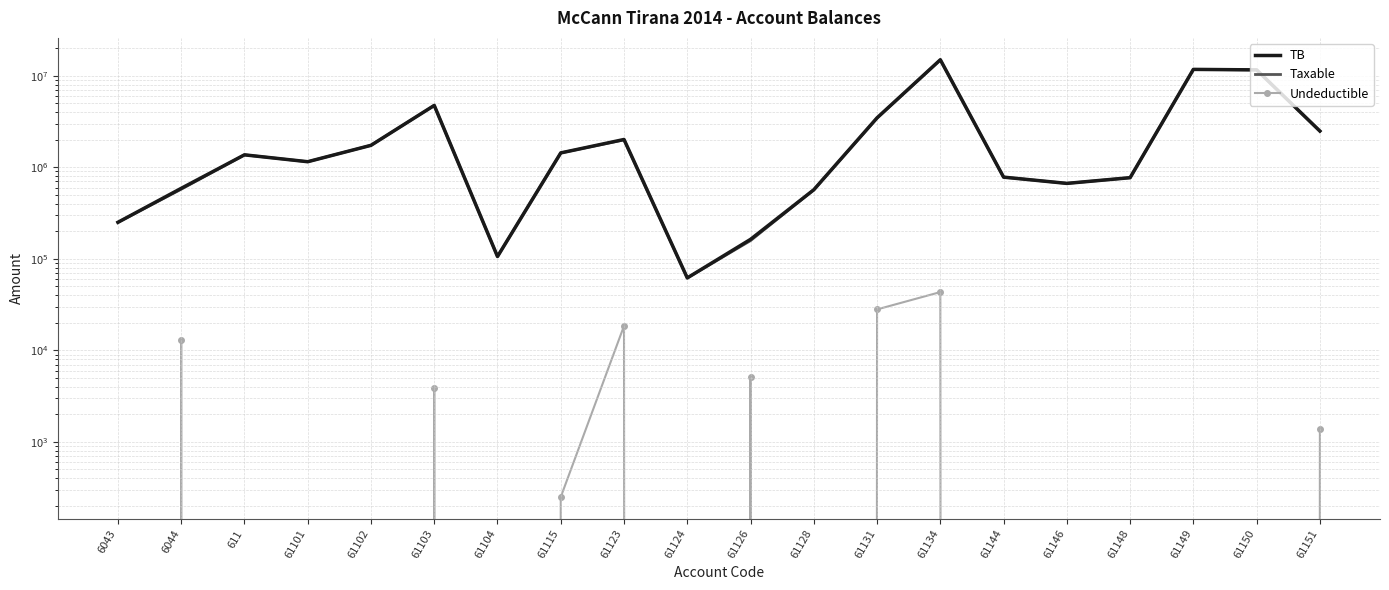

What is the label of the 1st point from the right?

61151